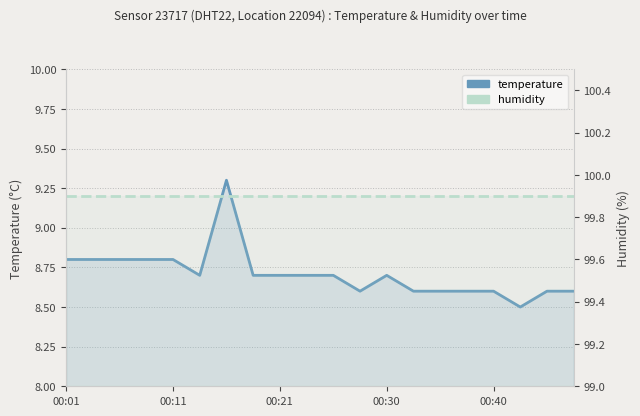

The humidity series shows 165.0 at 7. True or false?

False